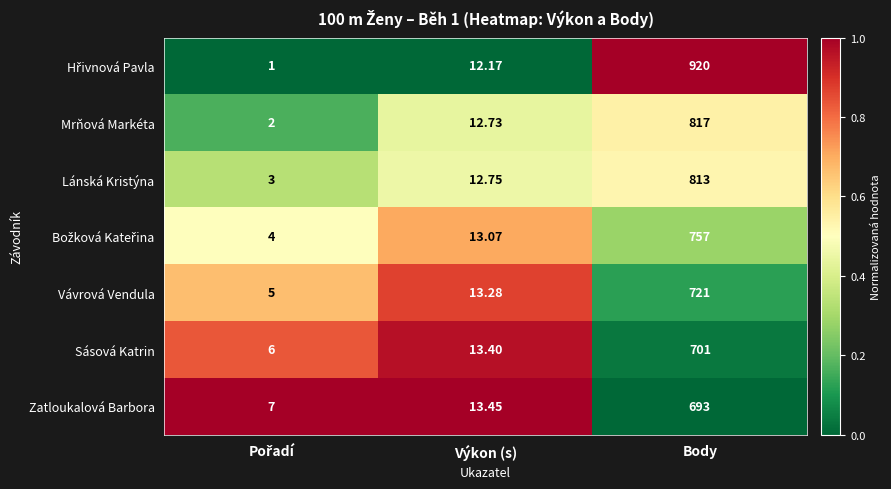

At which category is the sum across all series the highest?

Body